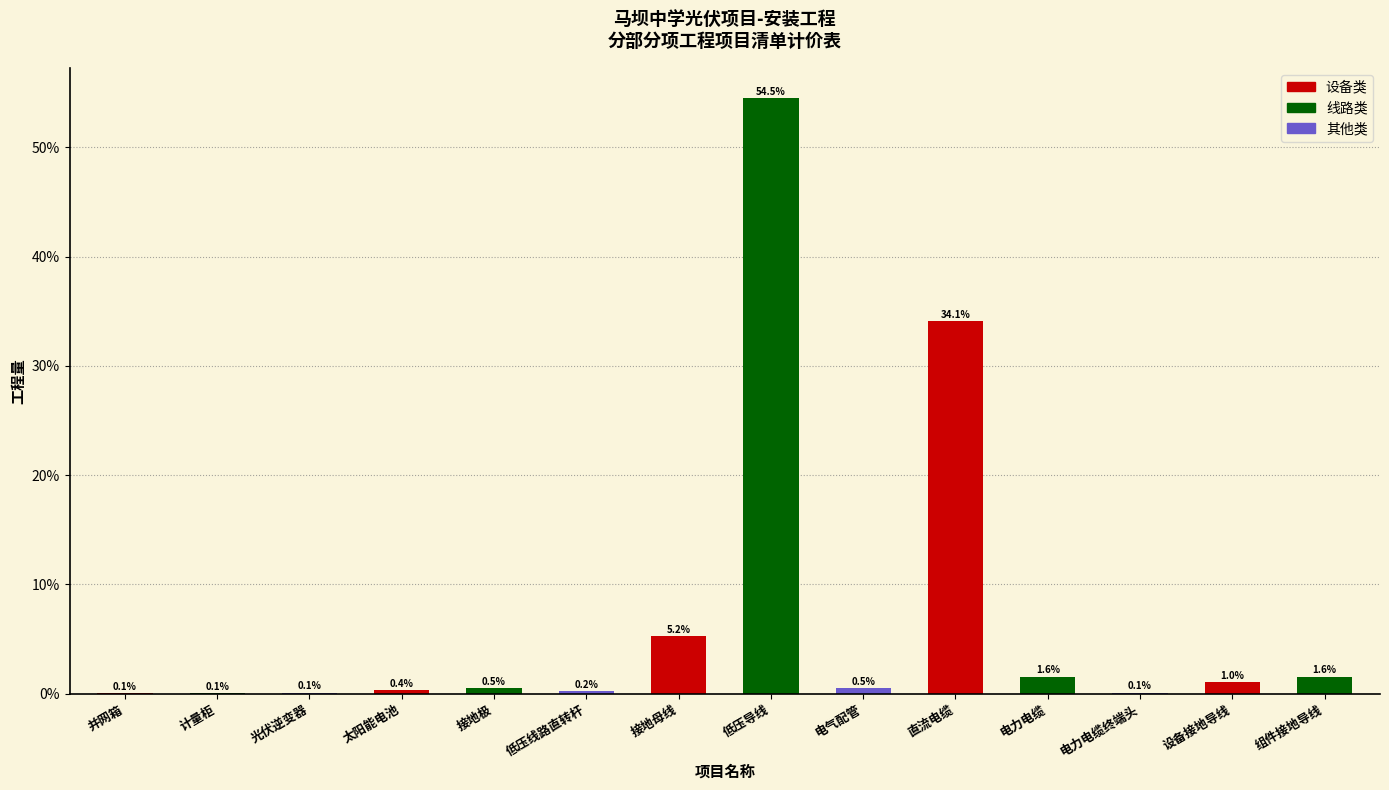

Reading right to left, transcribe all the data shown in this chart.

组件接地导线=1.6	设备接地导线=1.0	电力电缆终端头=0.1	电力电缆=1.6	直流电缆=34.1	电气配管=0.5	低压导线=54.5	接地母线=5.2	低压线路直转杆=0.2	接地极=0.5	太阳能电池=0.4	光伏逆变器=0.1	计量柜=0.1	并网箱=0.1